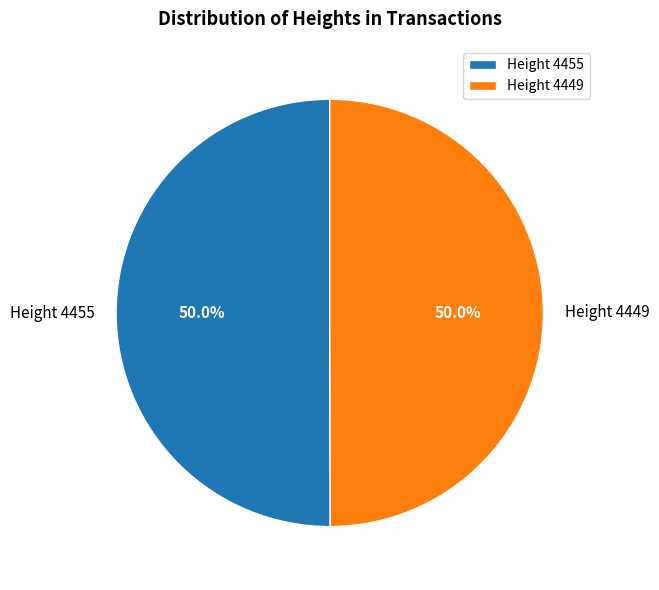

What is the ratio of the value at Height 4449 to the value at Height 4455?

1.0